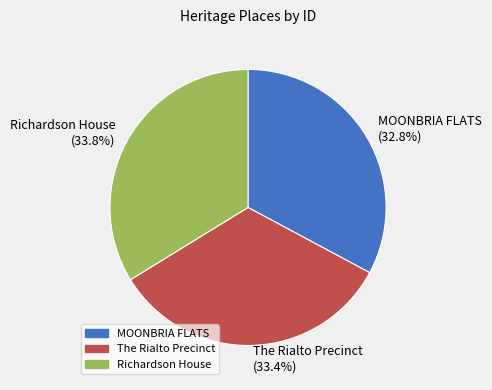

What is the smallest slice in the pie chart?

MOONBRIA FLATS